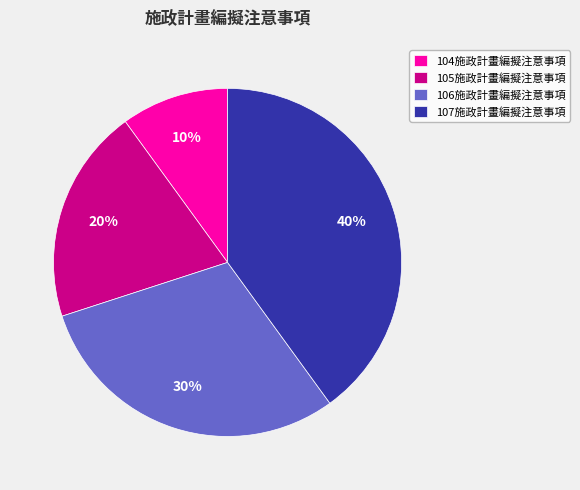

What is the smallest slice in the pie chart?

104施政計畫編擬注意事項